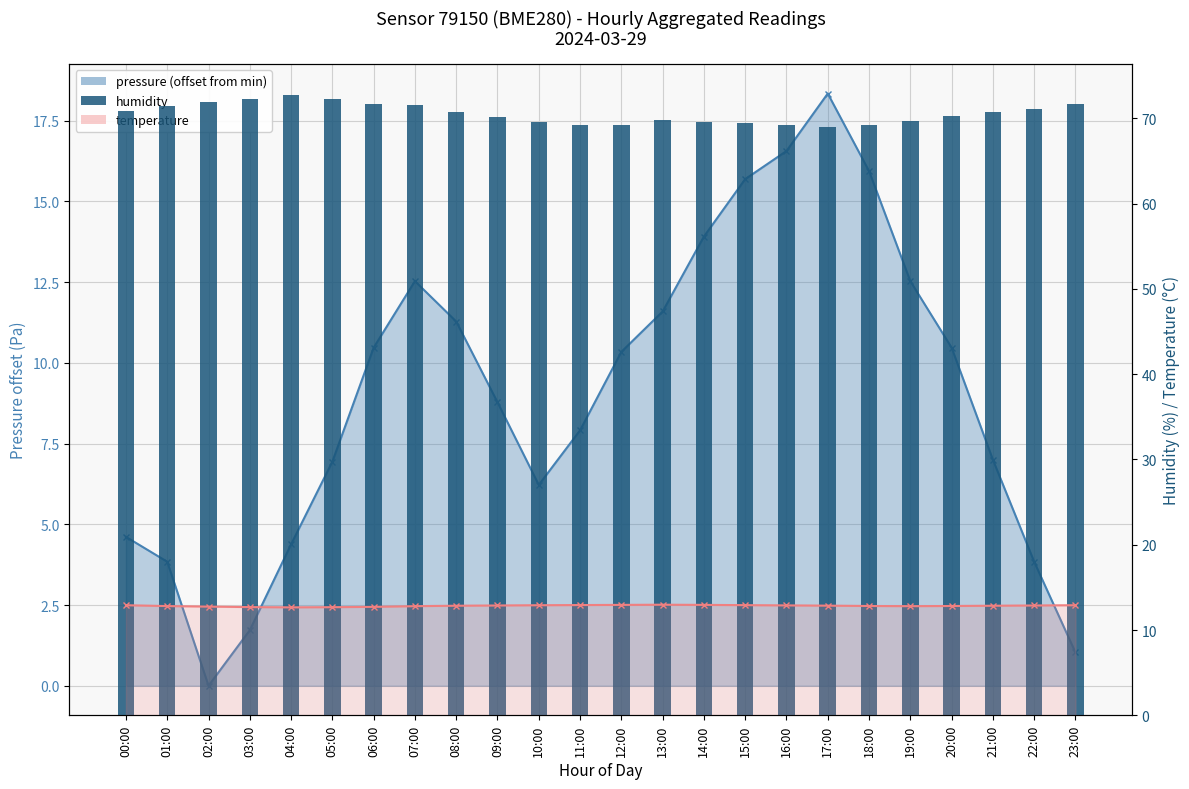

List the labels in order of value, largest first.

04:00, 05:00, 03:00, 02:00, 06:00, 23:00, 07:00, 01:00, 22:00, 00:00, 08:00, 21:00, 20:00, 09:00, 13:00, 19:00, 10:00, 14:00, 15:00, 16:00, 11:00, 18:00, 12:00, 17:00